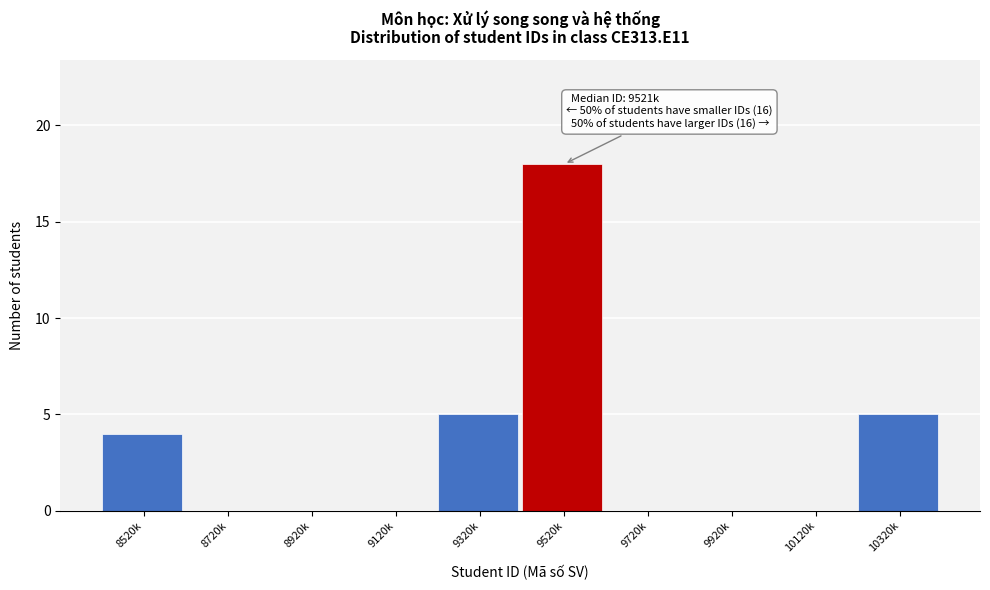

Reading right to left, extract all data points from this chart.

10320k=5	10120k=0	9920k=0	9720k=0	9520k=18	9320k=5	9120k=0	8920k=0	8720k=0	8520k=4